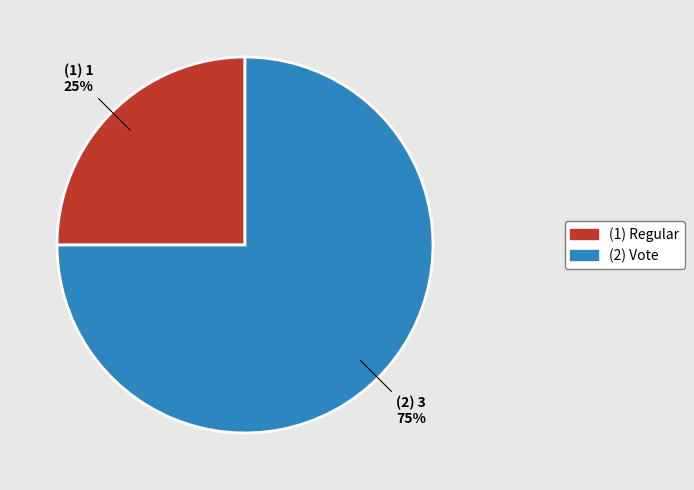

To the nearest percent, what is the average slice percentage?

50%